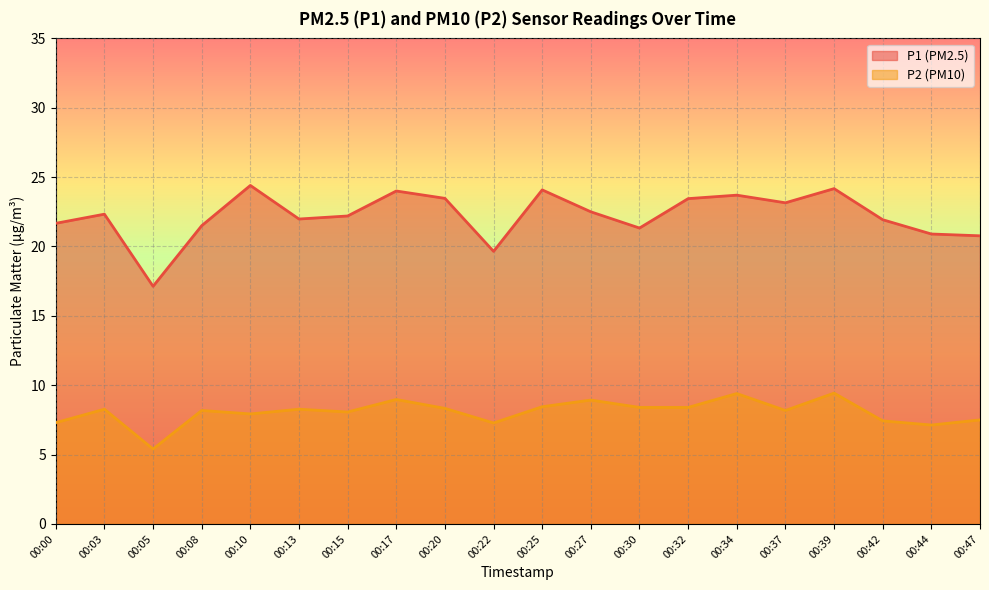

List the series in order of their overall mean, lowest first.

P2 (PM10), P1 (PM2.5)